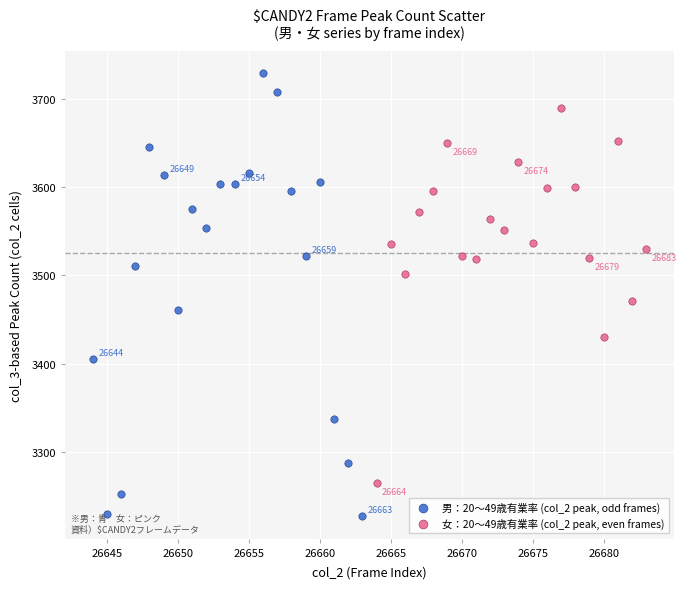

What are all the series names shown in the legend?

男：20～49歳有業率 (col_2 peak, odd frames), 女：20～49歳有業率 (col_2 peak, even frames)